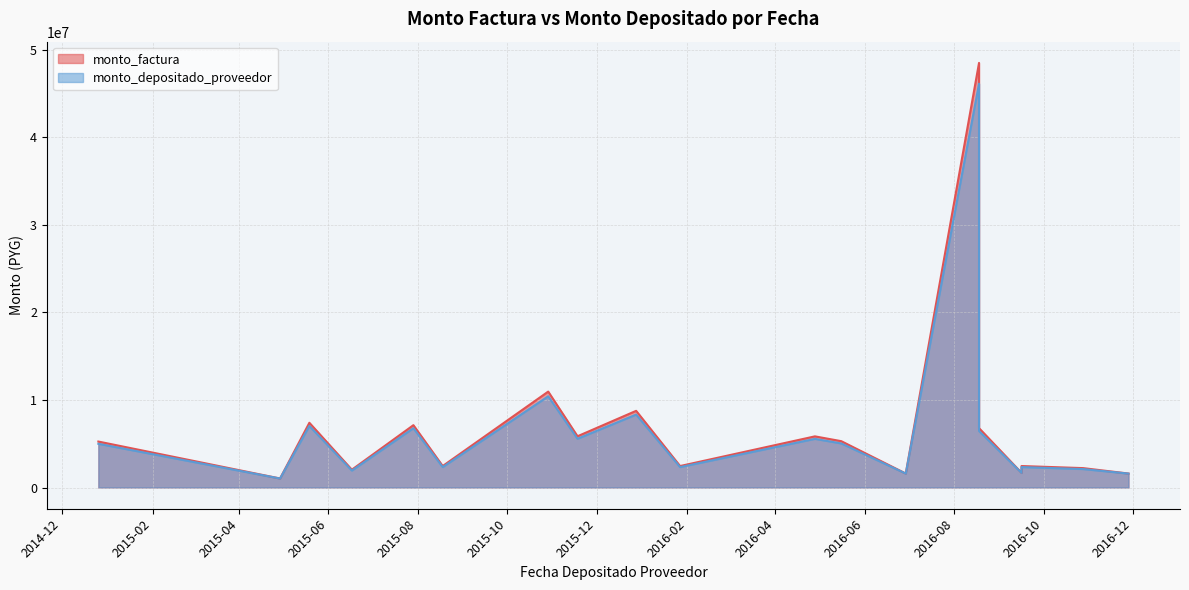

Which has a higher value, 2016-09-16 or 2014-12-26?

2014-12-26